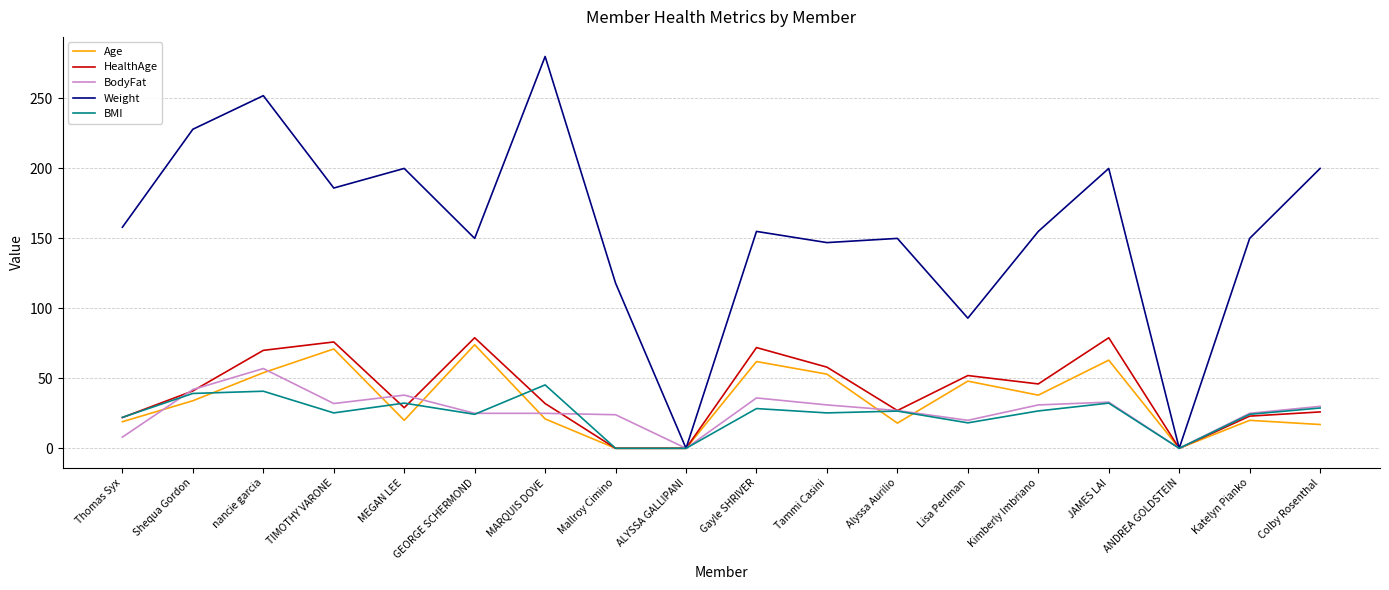

How many values in the Weight series are below 155?

8